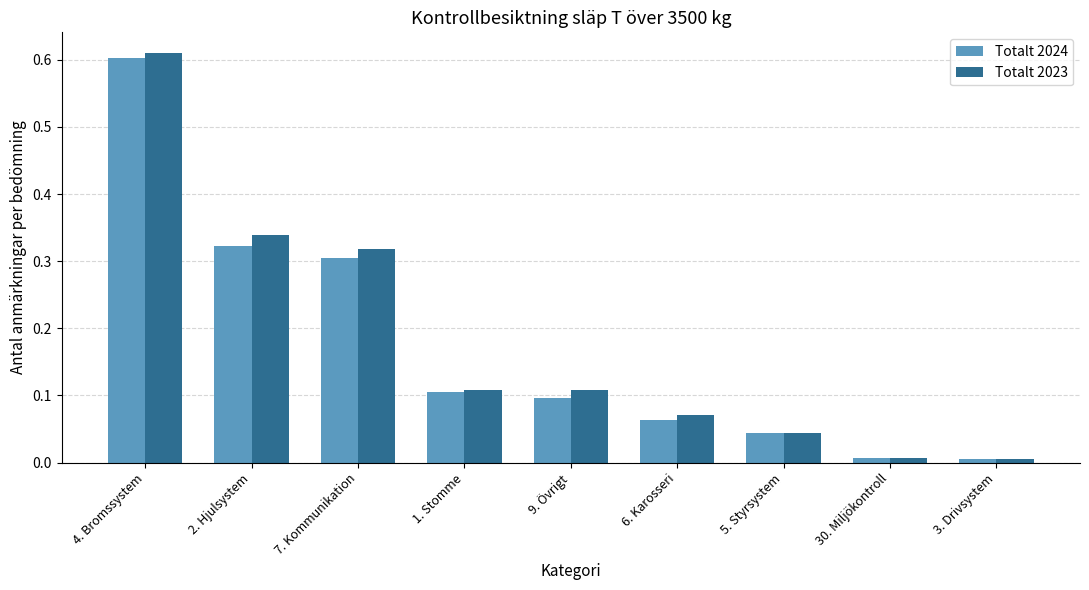

Which series has the largest total across all categories?

Totalt 2023